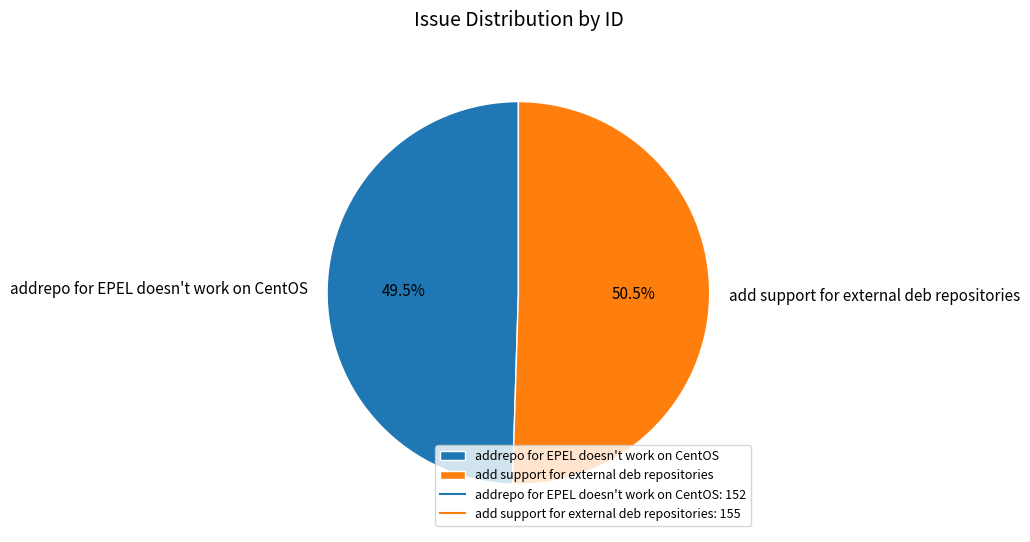

To the nearest percent, what is the difference between the add support for external deb repositories and addrepo for EPEL doesn't work on CentOS slice percentages?

1%